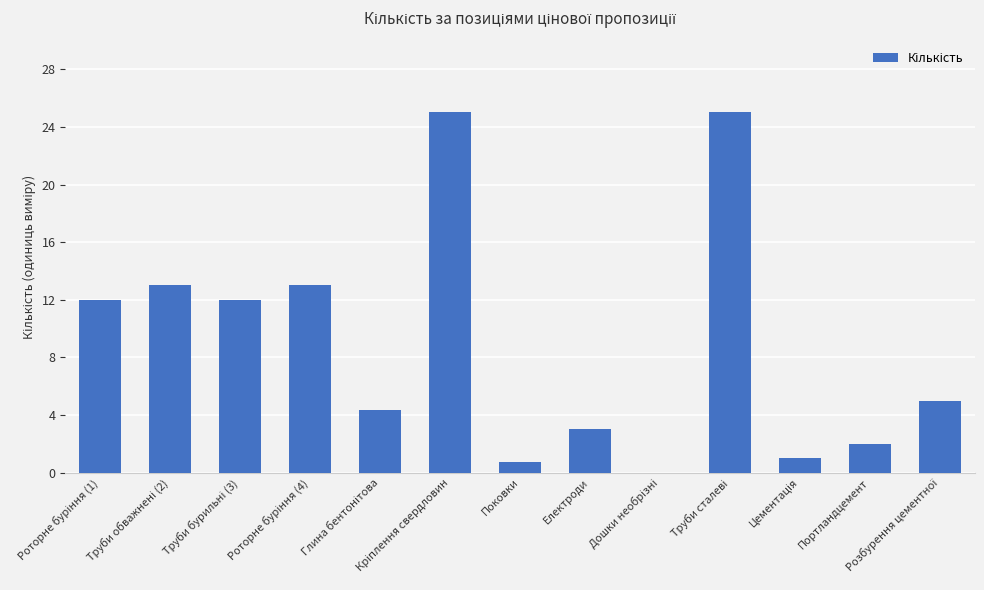

What is the maximum value shown in the chart?

25.0